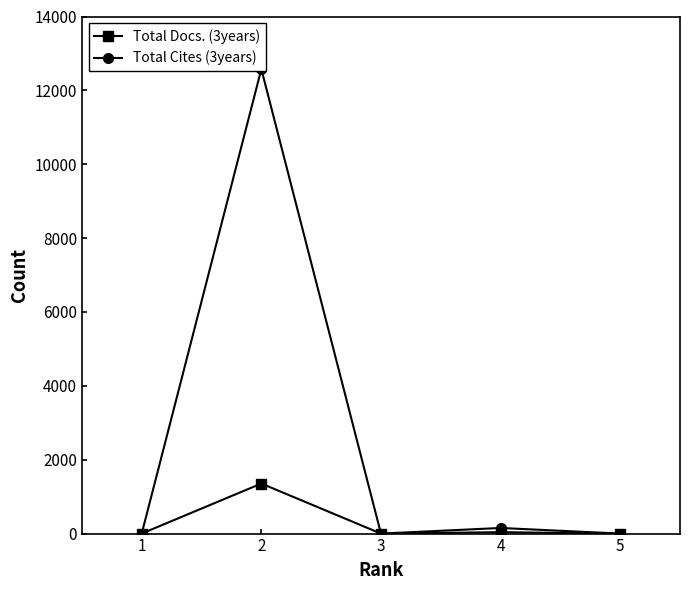

The value of Total Docs. (3years) at 5 is 702. True or false?

False